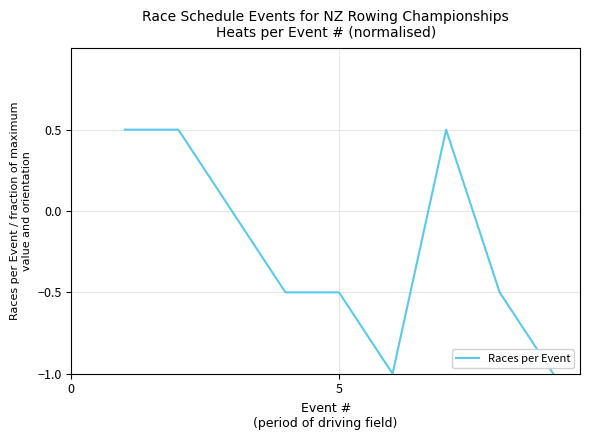

What is the smallest value displayed?

-1.0